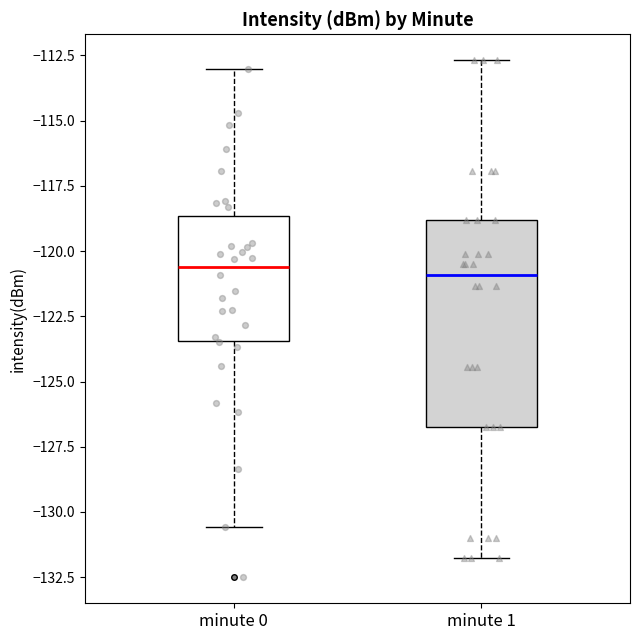

Comparing the boxes themselves (not the whiskers), which one is the tallest?

minute 1